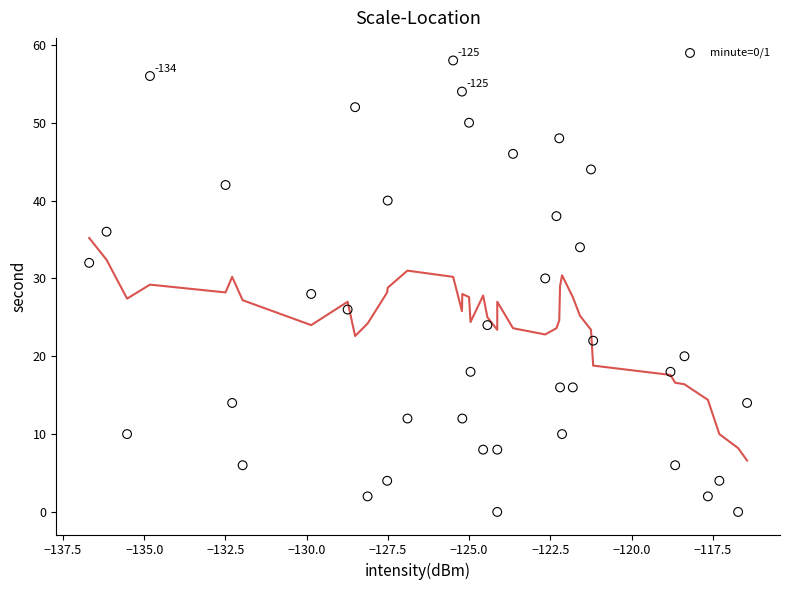

What is the range of Y values (max minus min)?

58